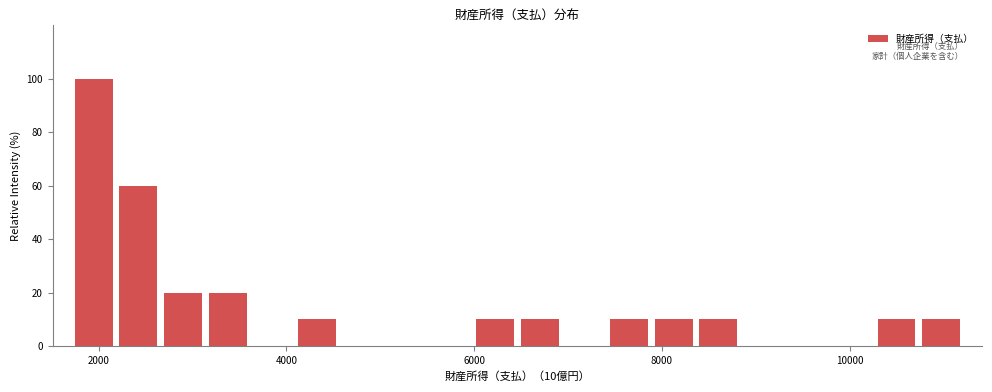

Read against the x-axis, roughly where is the centre of the tallest bar?

2000